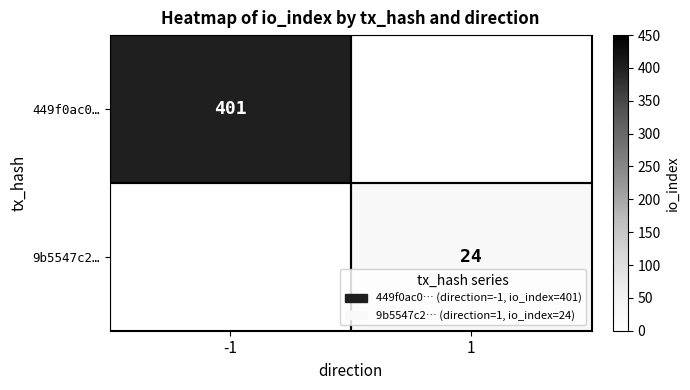

Which category has the highest value across all series?

-1